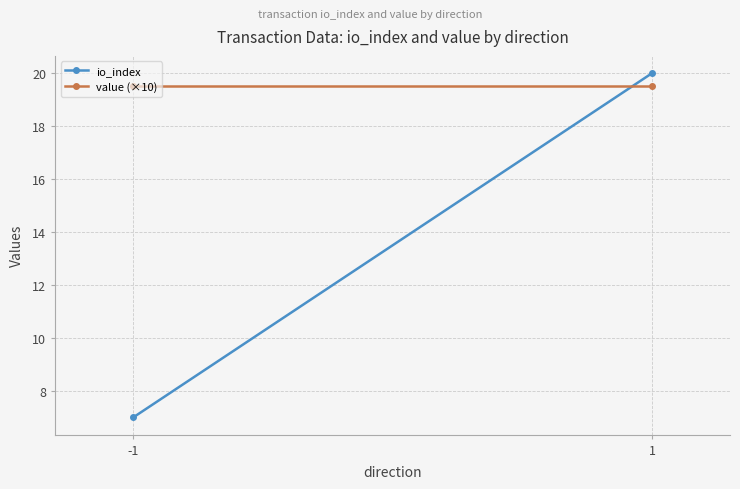

What is the sum of the value (×10) values at -1 and 1?

39.0